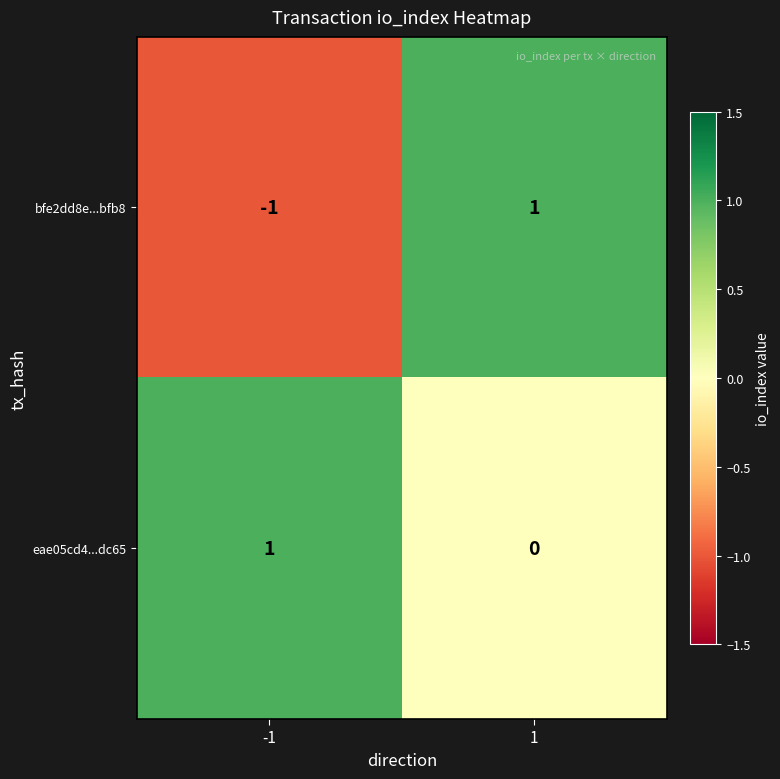

What is the smallest value displayed?

-1